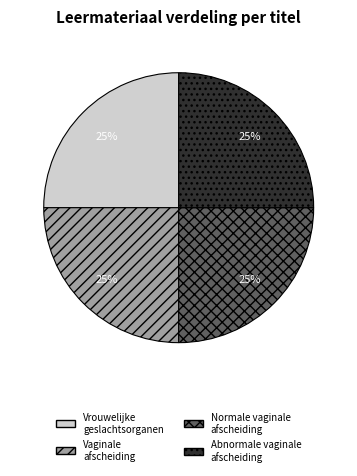

Approximately how many times larger is the value at Abnormale vaginale afscheiding compared to Vaginale afscheiding?

1.0